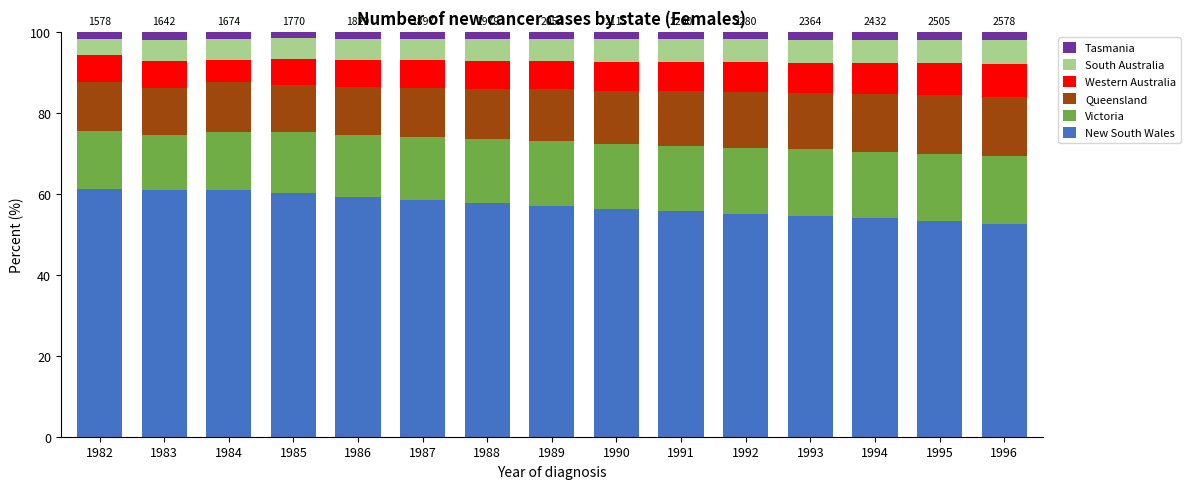

What is the sum of all New South Wales values?

856.8